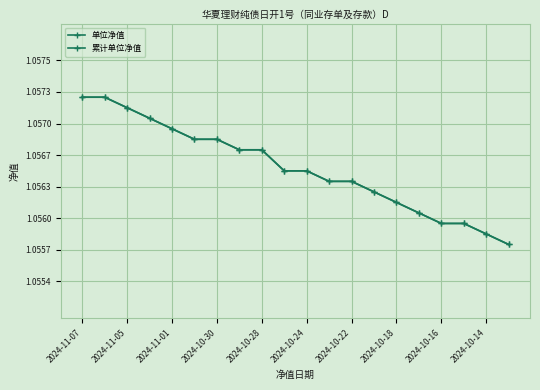

Does the chart have visible grid lines?

Yes